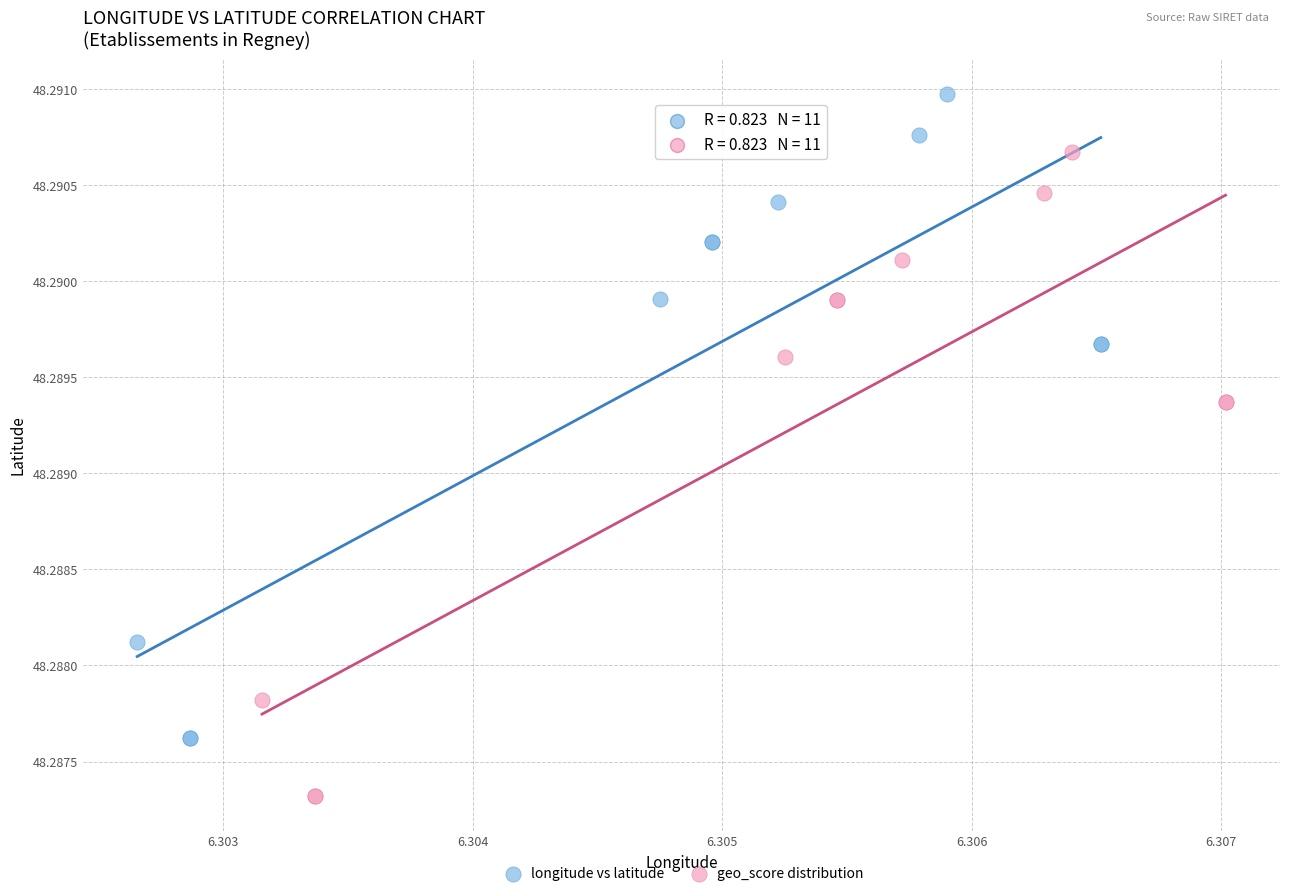

Which series contains the highest Y value?

longitude vs latitude